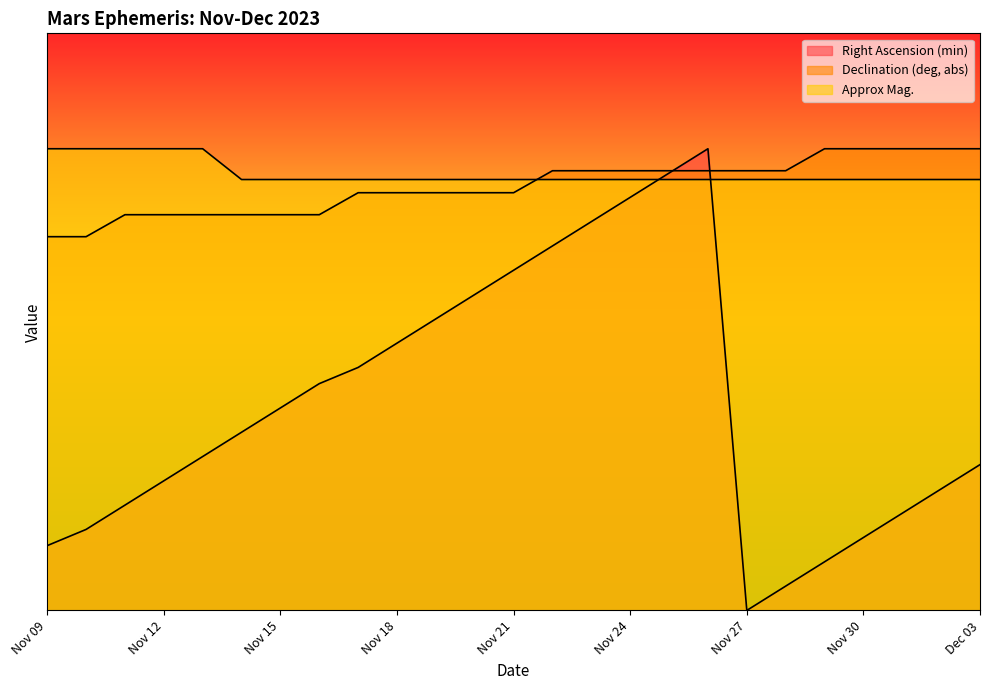

Does the chart display data point markers on the line(s)?

No